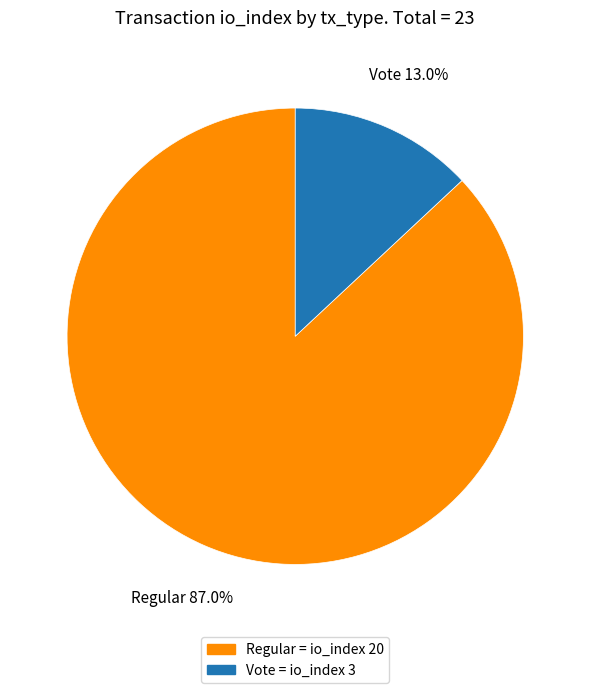

Is Vote the majority of the pie?

No